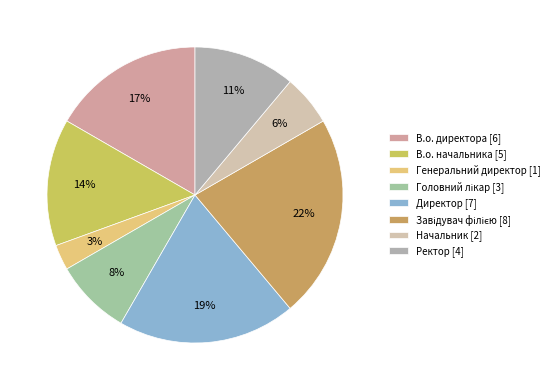

What percentage is the Ректор slice, to the nearest percent?

11%